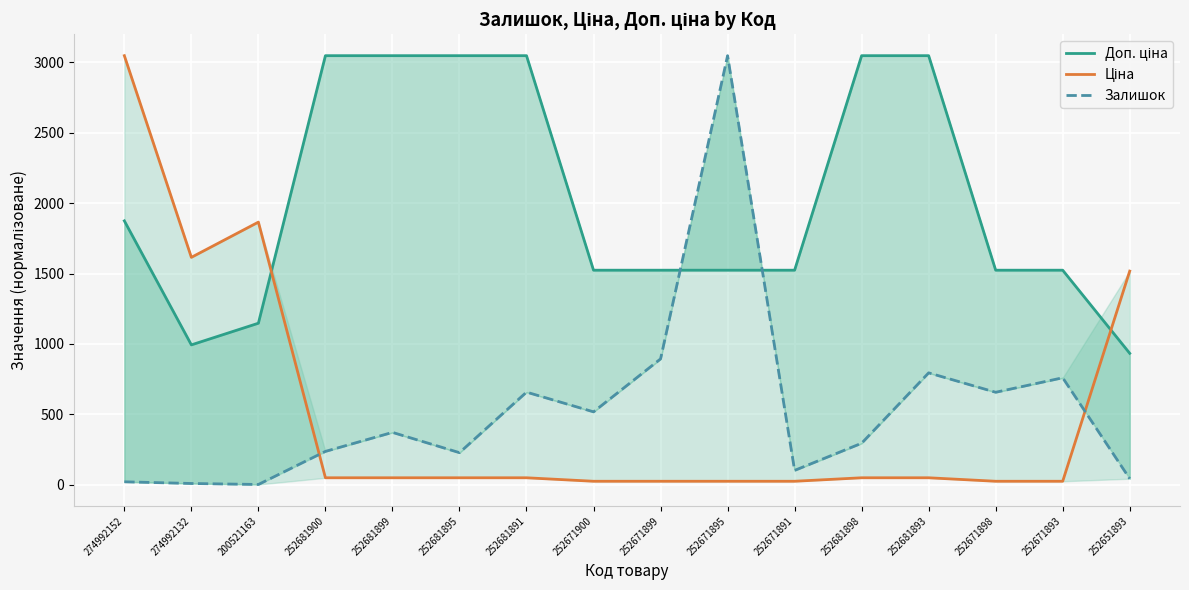

What is the sum of the Доп. ціна values at 274992132 and 252681898?

4041.6